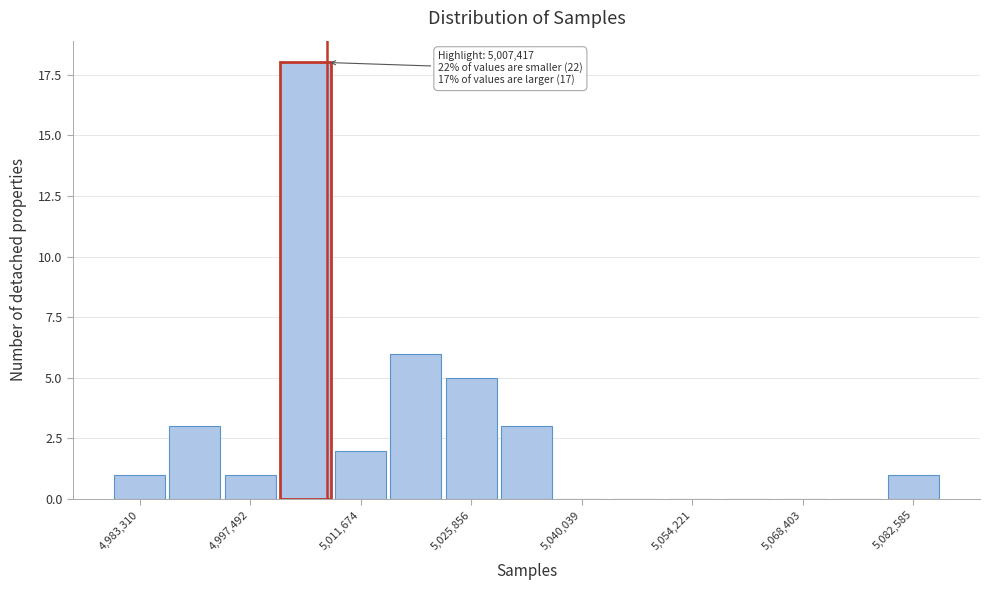

Read against the x-axis, roughly where is the centre of the tallest bar?

5004000